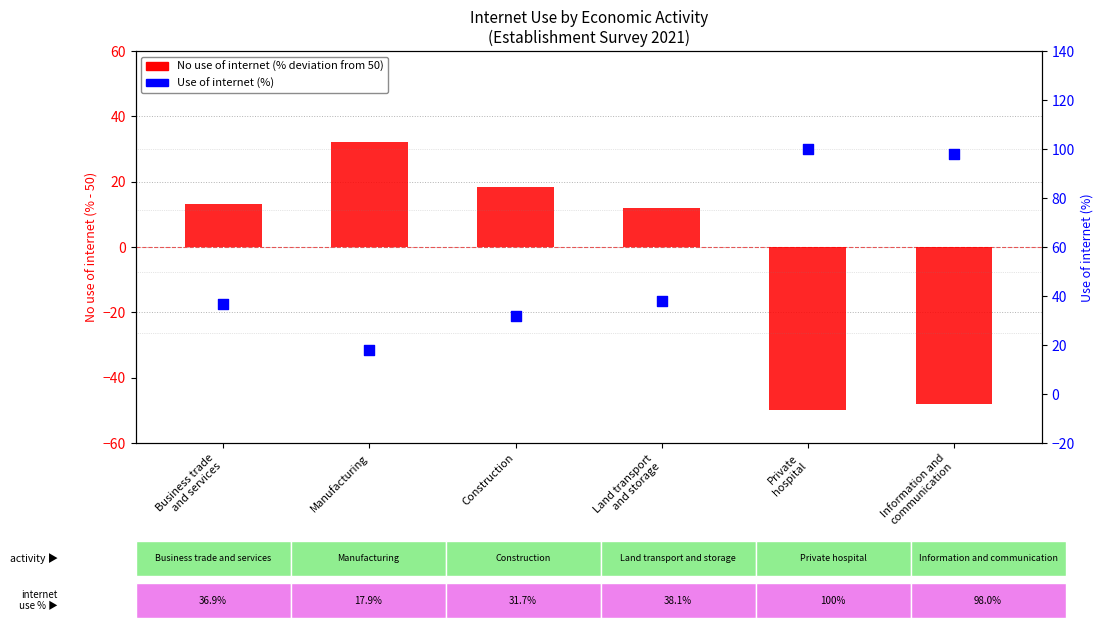

Which series has the widest spread of Y values?

No use of internet (%)